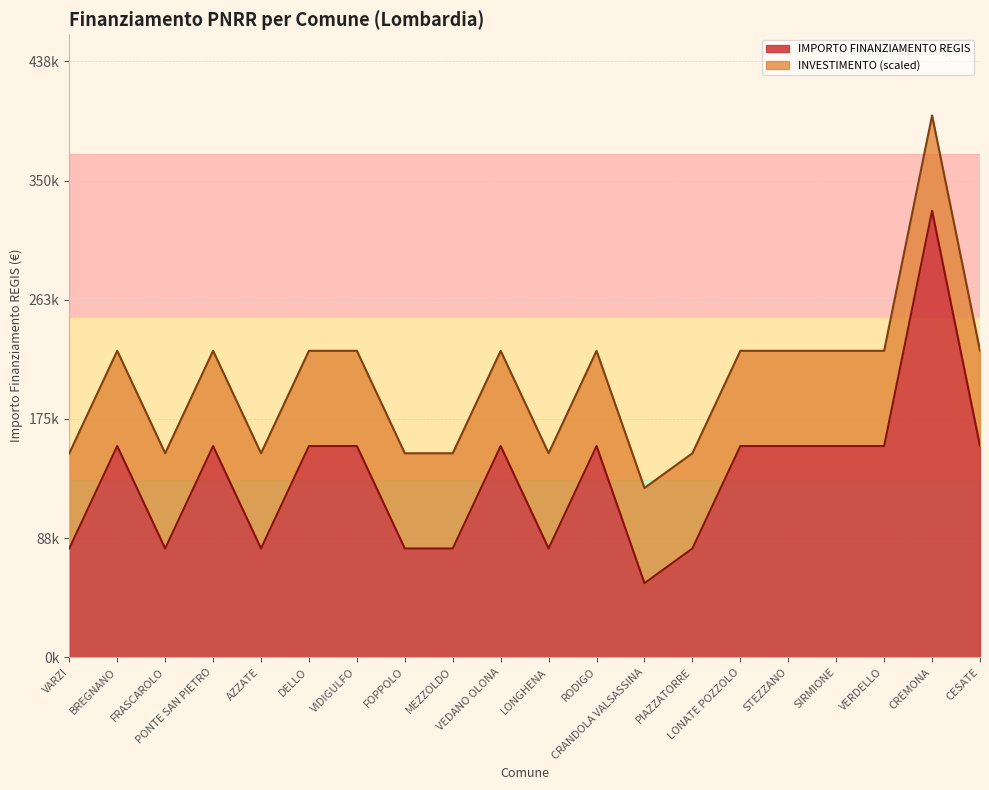

What is the difference between the maximum and second lowest values?

248238